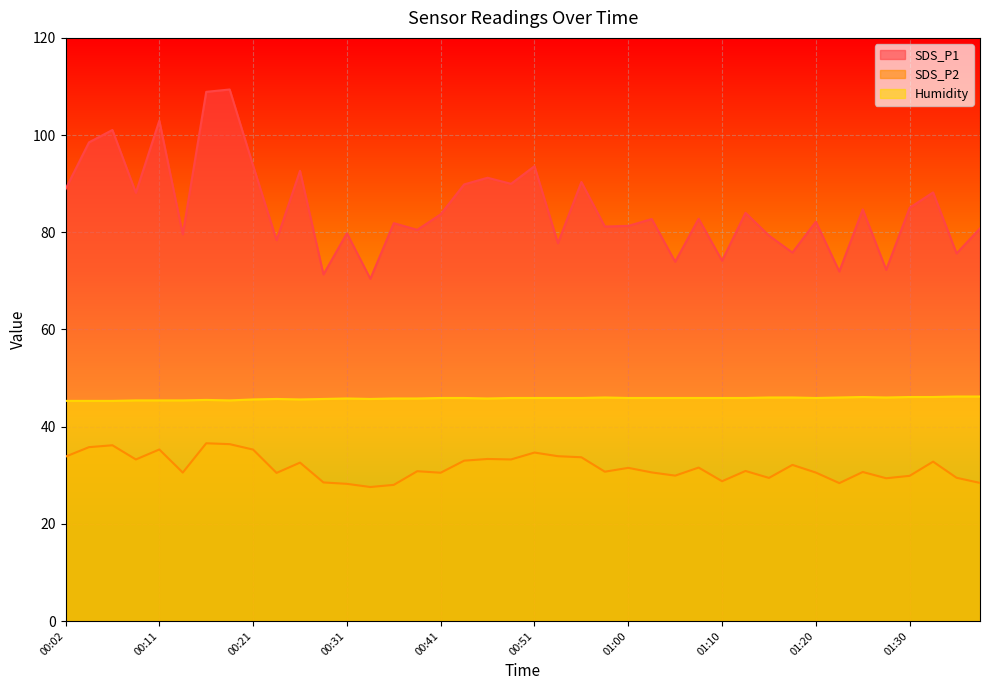

What is the average value of the Humidity series?

45.8